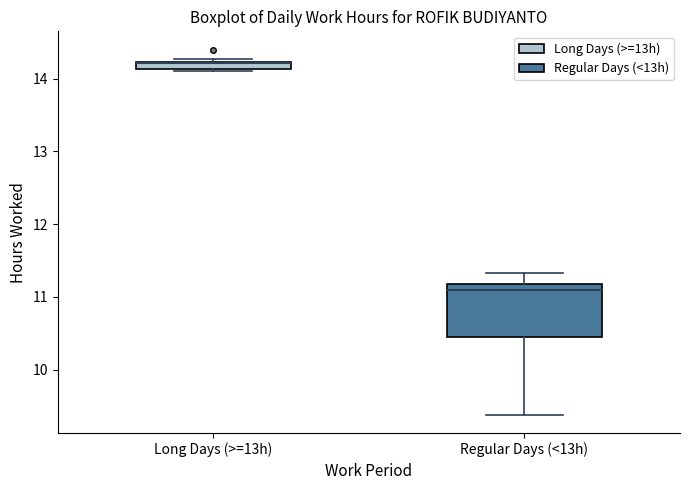

Where is the upper edge of the box for Regular Days (<13h) on the y-axis? The values are not printed on the chart, so give them approximately, as read against the axis.

11.2